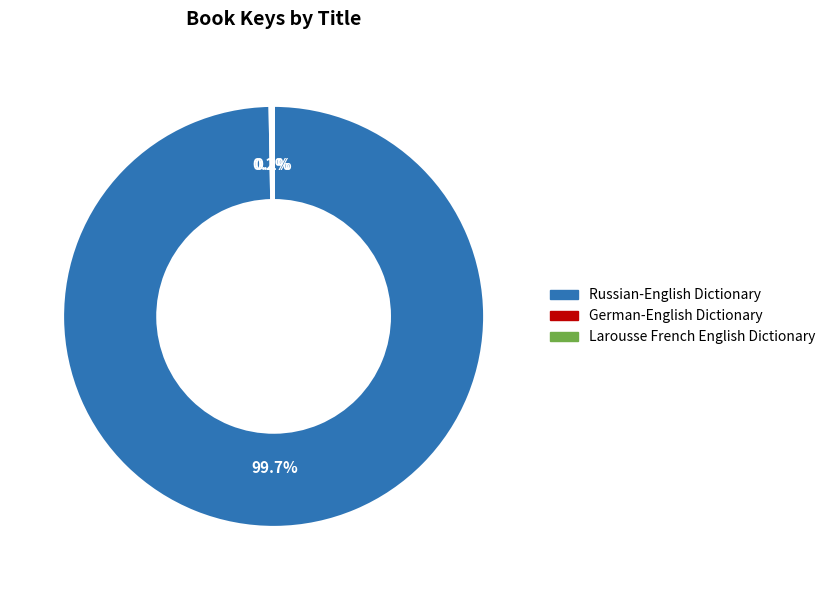

Which category has the biggest portion of the pie?

Russian-English Dictionary